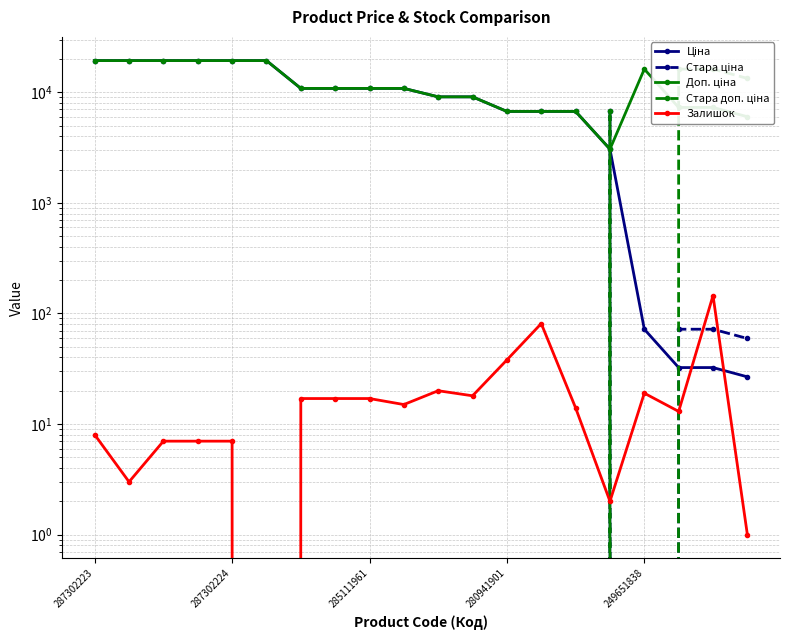

True or false: Стара ціна and Залишок cross at least once.

True